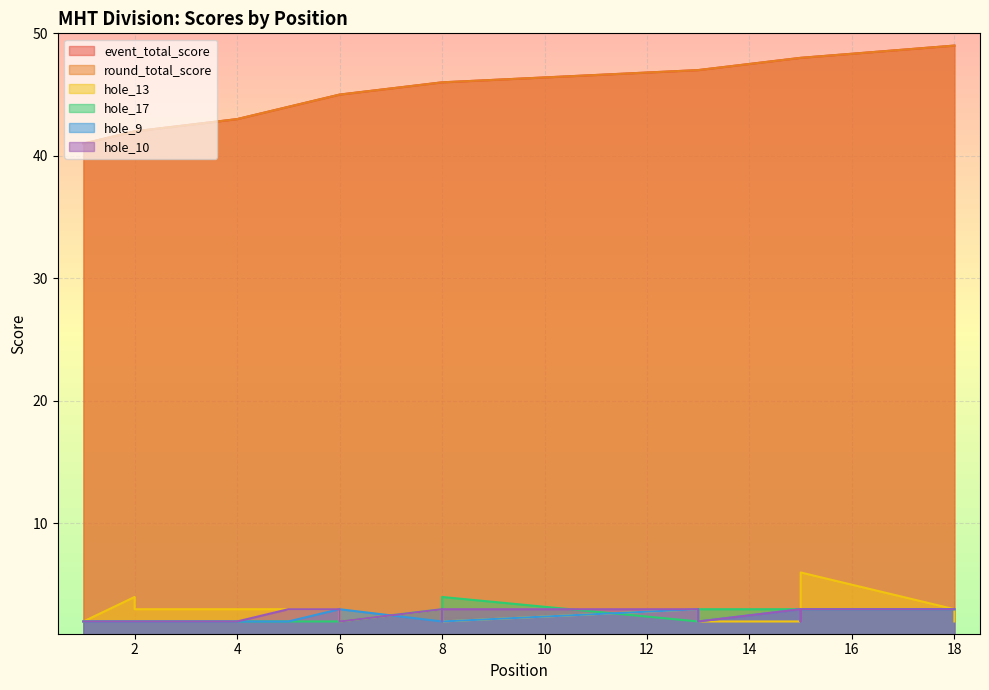

How many series are shown in this chart?

6